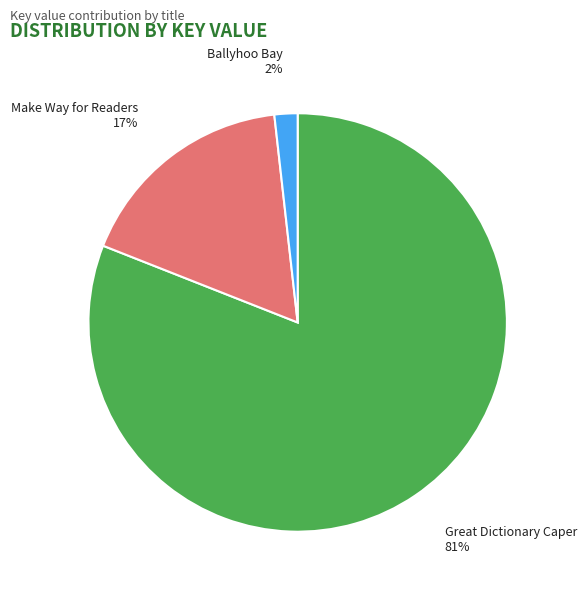

Count the number of slices in the pie.

3